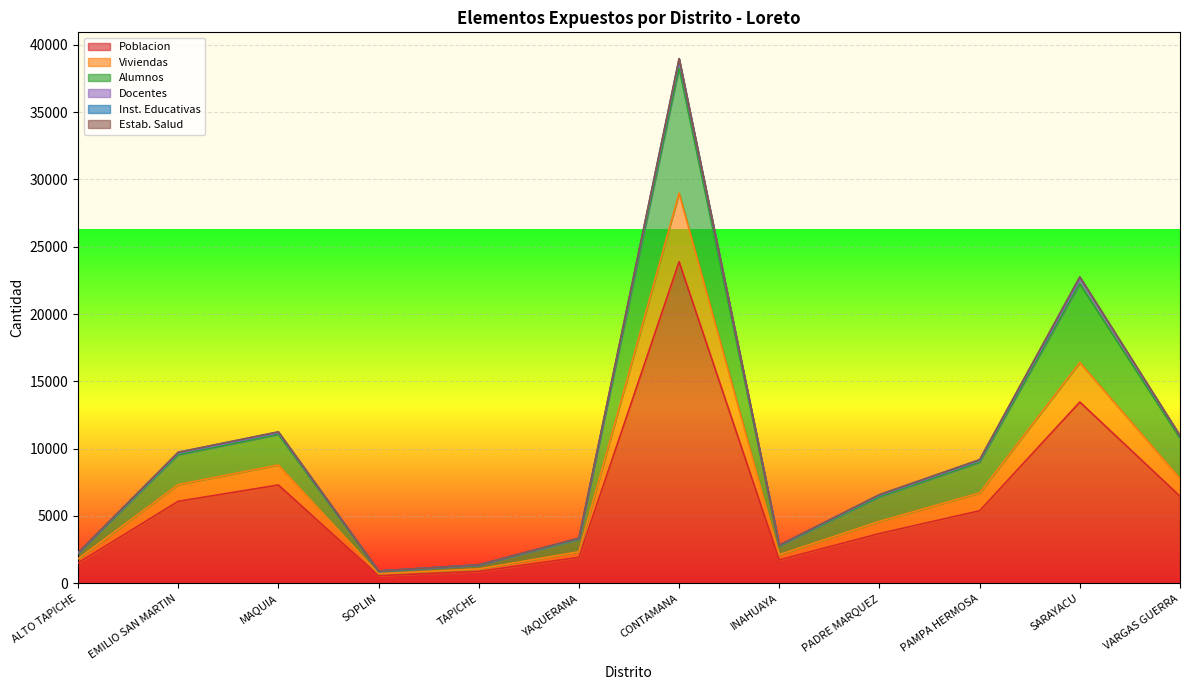

At which category does the chart reach its peak across all series?

CONTAMANA